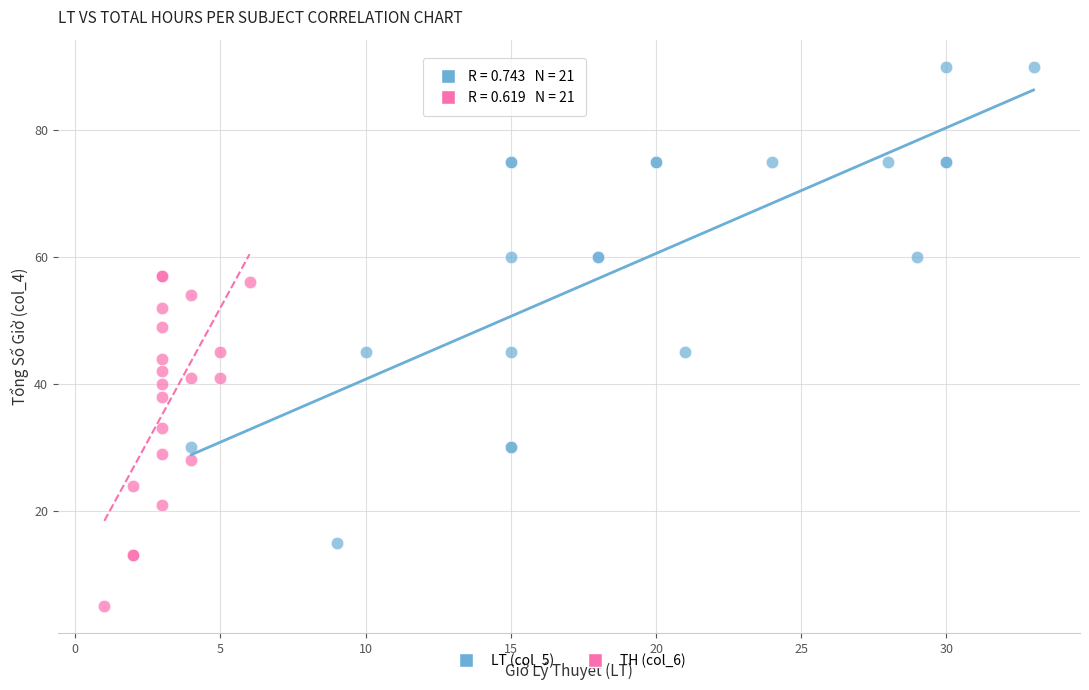

Which series reaches the maximum Y coordinate?

LT (col_5)